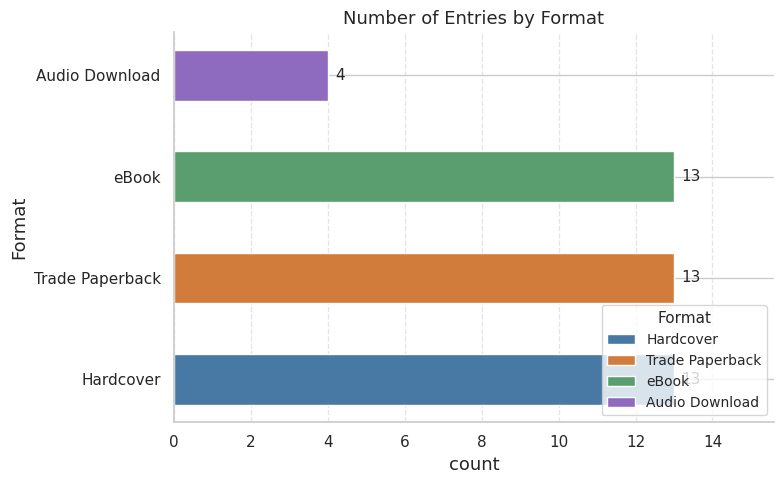

The value at eBook is 13. True or false?

True